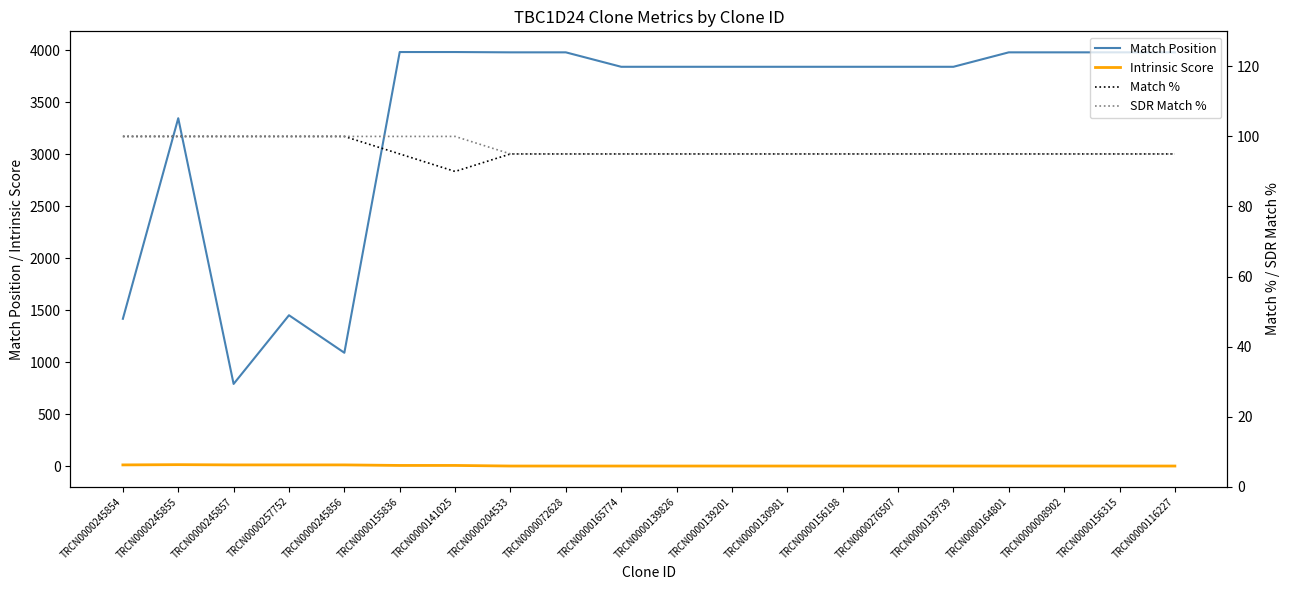

Reading left to right, list all the values displayed in this chart.

Match Position: TRCN0000245854=1417.0	TRCN0000245855=3347.0	TRCN0000245857=790.0	TRCN0000257752=1451.0	TRCN0000245856=1090.0	TRCN0000155836=3984.0	TRCN0000141025=3984.0	TRCN0000204533=3981.0	TRCN0000072628=3981.0	TRCN0000165774=3842.0	TRCN0000139826=3842.0	TRCN0000139201=3842.0	TRCN0000130981=3842.0	TRCN0000156198=3842.0	TRCN0000276507=3842.0	TRCN0000139739=3842.0	TRCN0000164801=3981.0	TRCN0000008902=3981.0	TRCN0000156315=3981.0	TRCN0000116227=3981.0
Intrinsic Score: TRCN0000245854=10.8	TRCN0000245855=13.2	TRCN0000245857=10.8	TRCN0000257752=10.8	TRCN0000245856=10.8	TRCN0000155836=5.6	TRCN0000141025=5.6	TRCN0000204533=0.0	TRCN0000072628=0.0	TRCN0000165774=0.0	TRCN0000139826=0.0	TRCN0000139201=0.0	TRCN0000130981=0.0	TRCN0000156198=0.0	TRCN0000276507=0.0	TRCN0000139739=0.0	TRCN0000164801=0.0	TRCN0000008902=0.0	TRCN0000156315=0.0	TRCN0000116227=0.0
Match %: TRCN0000245854=100.0	TRCN0000245855=100.0	TRCN0000245857=100.0	TRCN0000257752=100.0	TRCN0000245856=100.0	TRCN0000155836=95.0	TRCN0000141025=90.0	TRCN0000204533=95.0	TRCN0000072628=95.0	TRCN0000165774=95.0	TRCN0000139826=95.0	TRCN0000139201=95.0	TRCN0000130981=95.0	TRCN0000156198=95.0	TRCN0000276507=95.0	TRCN0000139739=95.0	TRCN0000164801=95.0	TRCN0000008902=95.0	TRCN0000156315=95.0	TRCN0000116227=95.0
SDR Match %: TRCN0000245854=100.0	TRCN0000245855=100.0	TRCN0000245857=100.0	TRCN0000257752=100.0	TRCN0000245856=100.0	TRCN0000155836=100.0	TRCN0000141025=100.0	TRCN0000204533=95.0	TRCN0000072628=95.0	TRCN0000165774=95.0	TRCN0000139826=95.0	TRCN0000139201=95.0	TRCN0000130981=95.0	TRCN0000156198=95.0	TRCN0000276507=95.0	TRCN0000139739=95.0	TRCN0000164801=95.0	TRCN0000008902=95.0	TRCN0000156315=95.0	TRCN0000116227=95.0